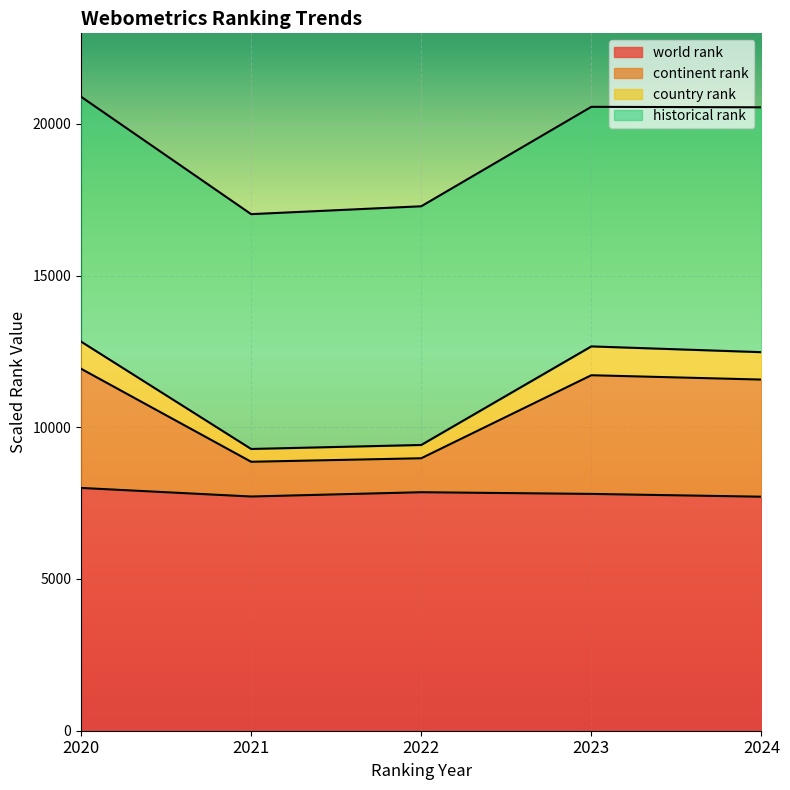

How many interior local peaks does the world rank series have?

1